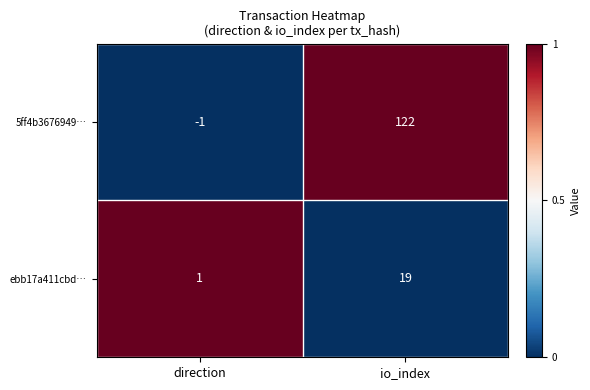

Reading left to right, what are all the values shown in this chart?

5ff4b3676949…: direction=-1	io_index=122
ebb17a411cbd…: direction=1	io_index=19